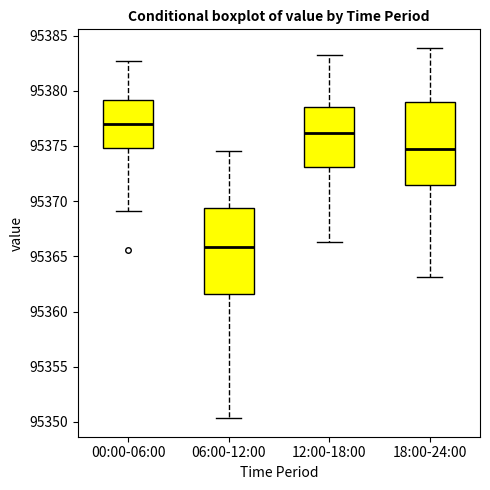

Reading left to right, read every box against the y-axis: the position of its median line, the range the box covers, and the ends of its whiskers. The values are not printed on the chart, so give them approximately, as read against the axis.

00:00-06:00: median 95377.0, box 95375.0 to 95379.0, whiskers 95369.0 to 95382.5
06:00-12:00: median 95366.0, box 95361.5 to 95369.5, whiskers 95350.5 to 95374.5
12:00-18:00: median 95376.0, box 95373.0 to 95378.5, whiskers 95366.5 to 95383.0
18:00-24:00: median 95374.5, box 95371.5 to 95379.0, whiskers 95363.0 to 95384.0